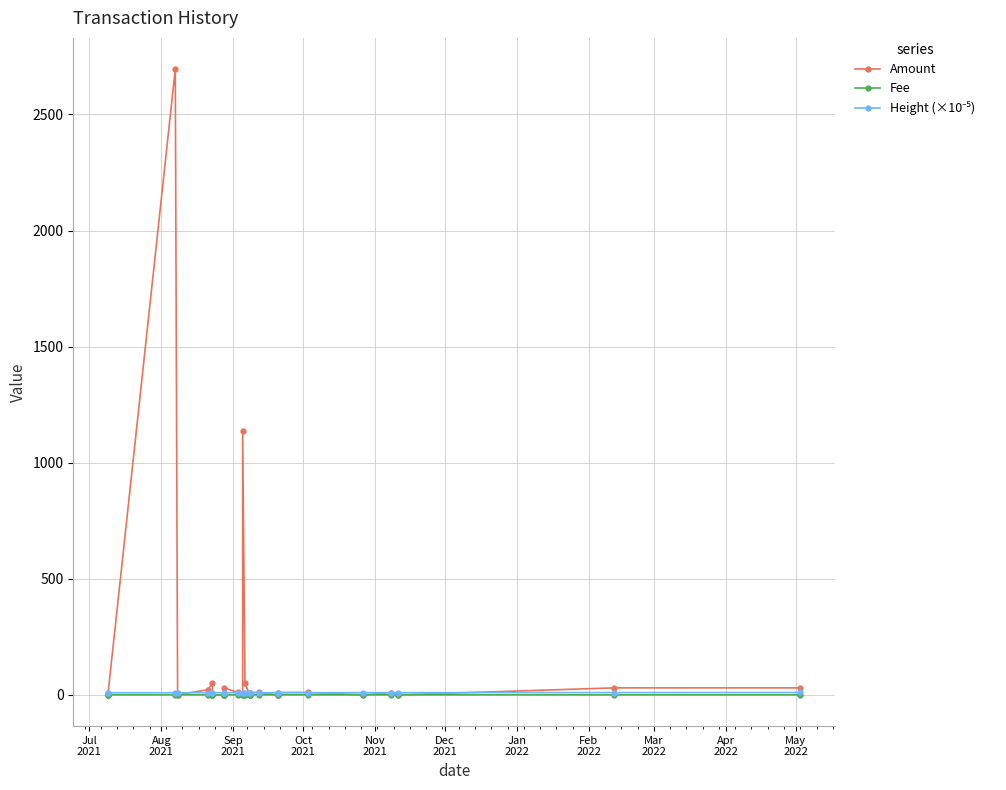

What are all the series names shown in the legend?

Amount, Fee, Height (×10⁻⁵)